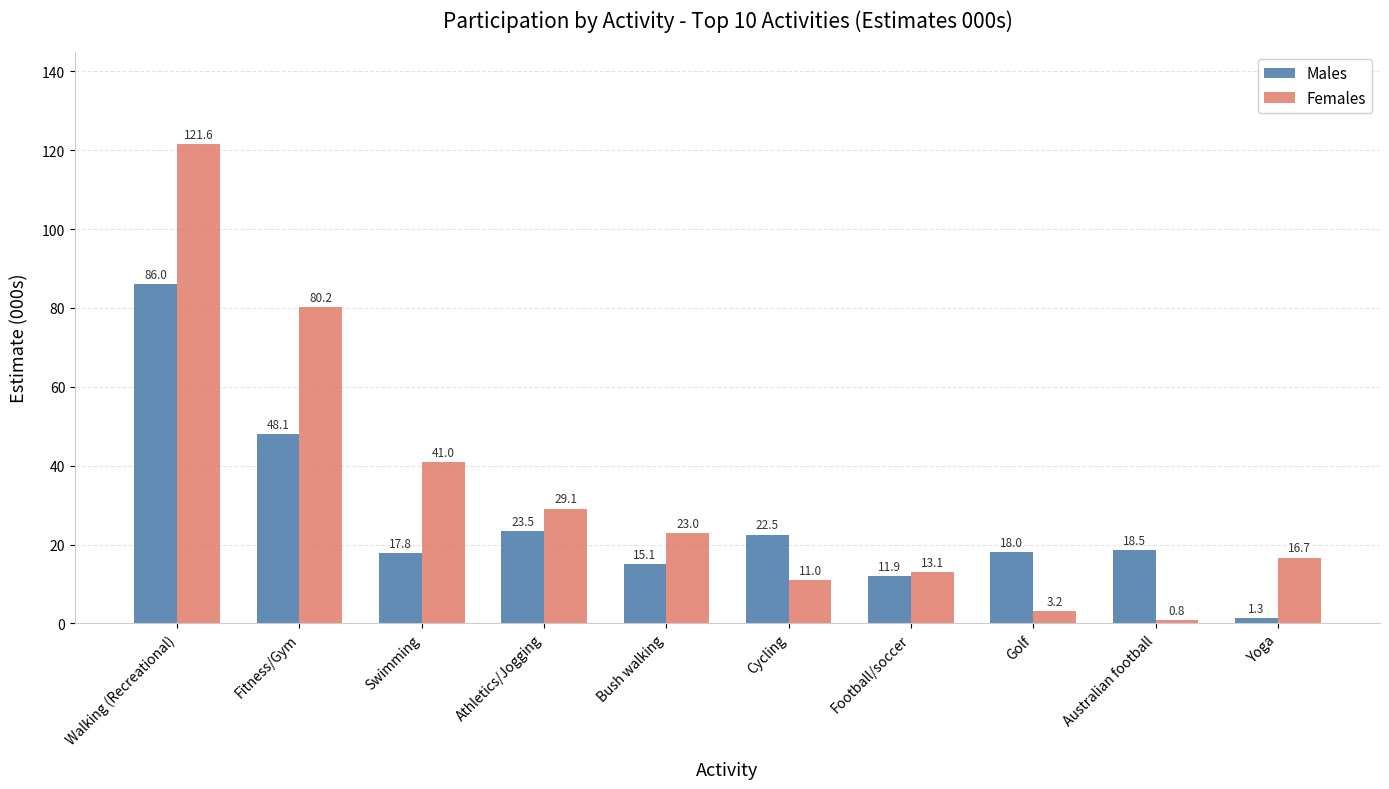

What is the spread (max minus min) of values at Australian football?

17.7